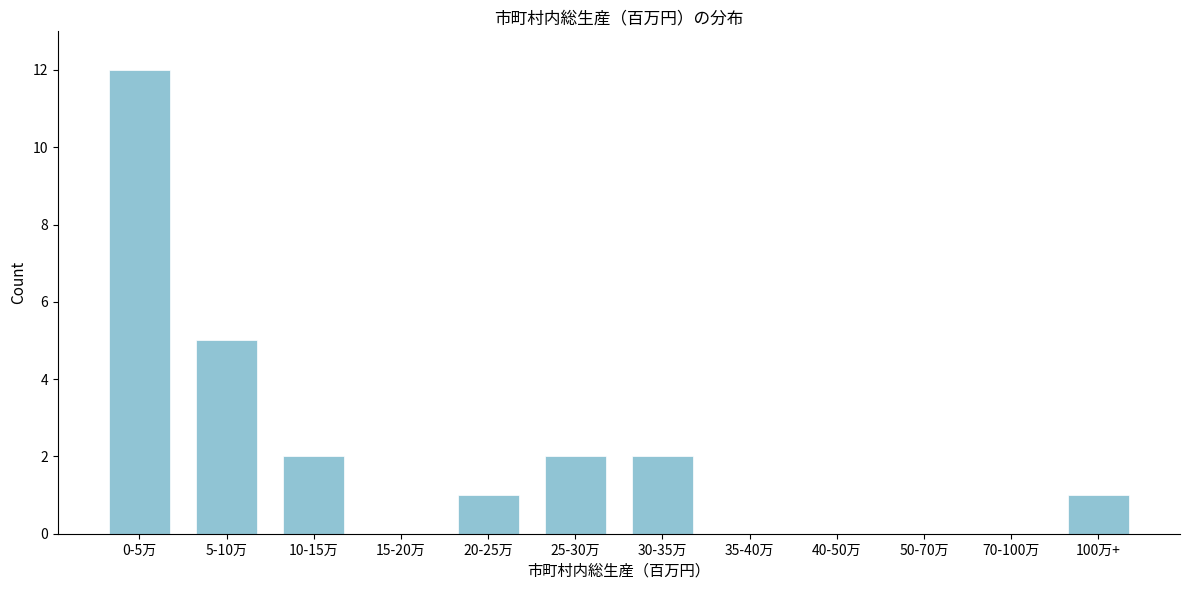

Reading left to right, transcribe all the data shown in this chart.

0-5万=12	5-10万=5	10-15万=2	15-20万=0	20-25万=1	25-30万=2	30-35万=2	35-40万=0	40-50万=0	50-70万=0	70-100万=0	100万+=1